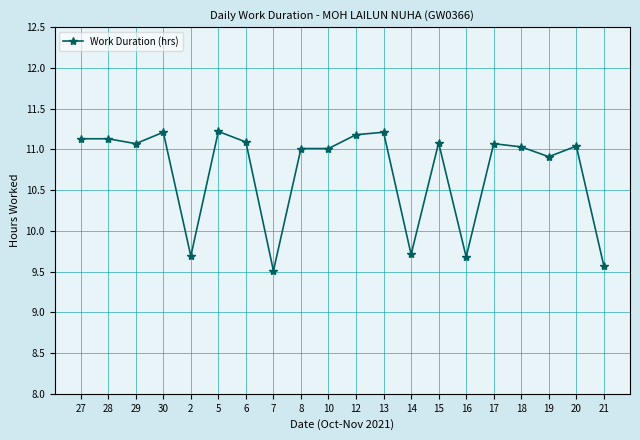

At which category does the data reach its first local valley?

29